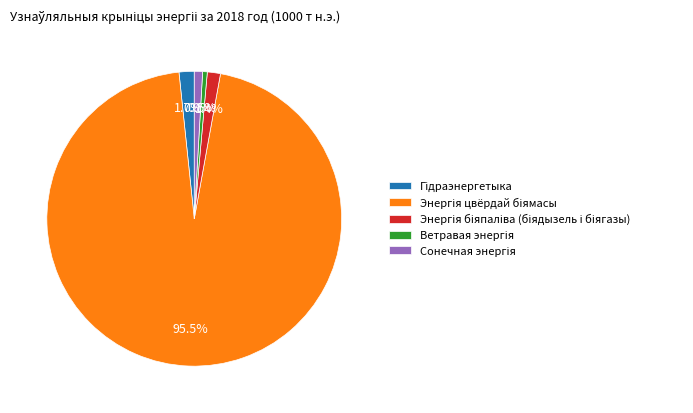

Is there a majority slice in this chart?

Yes